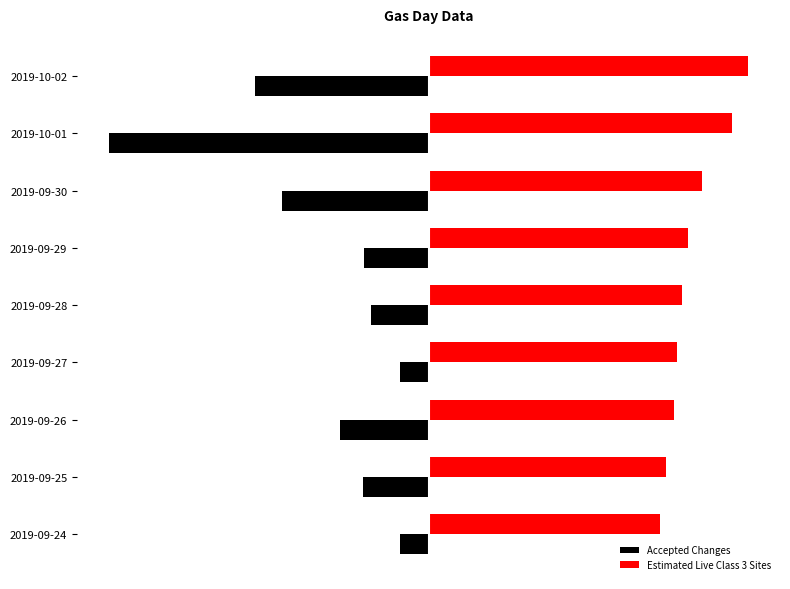

What are all the series names shown in the legend?

Accepted Changes, Estimated Live Class 3 Sites